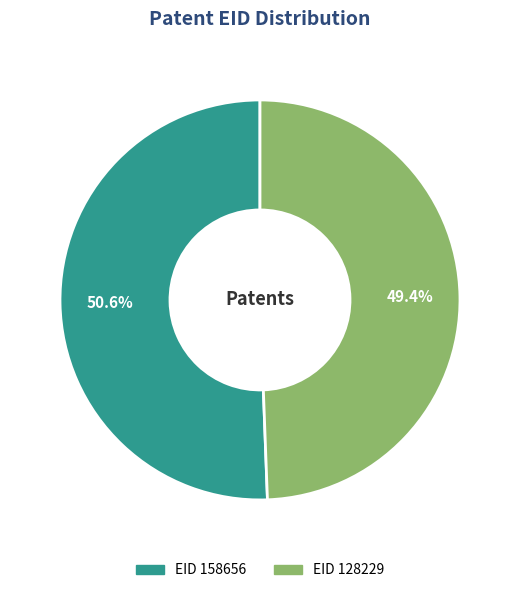

Does any single category account for the majority?

Yes